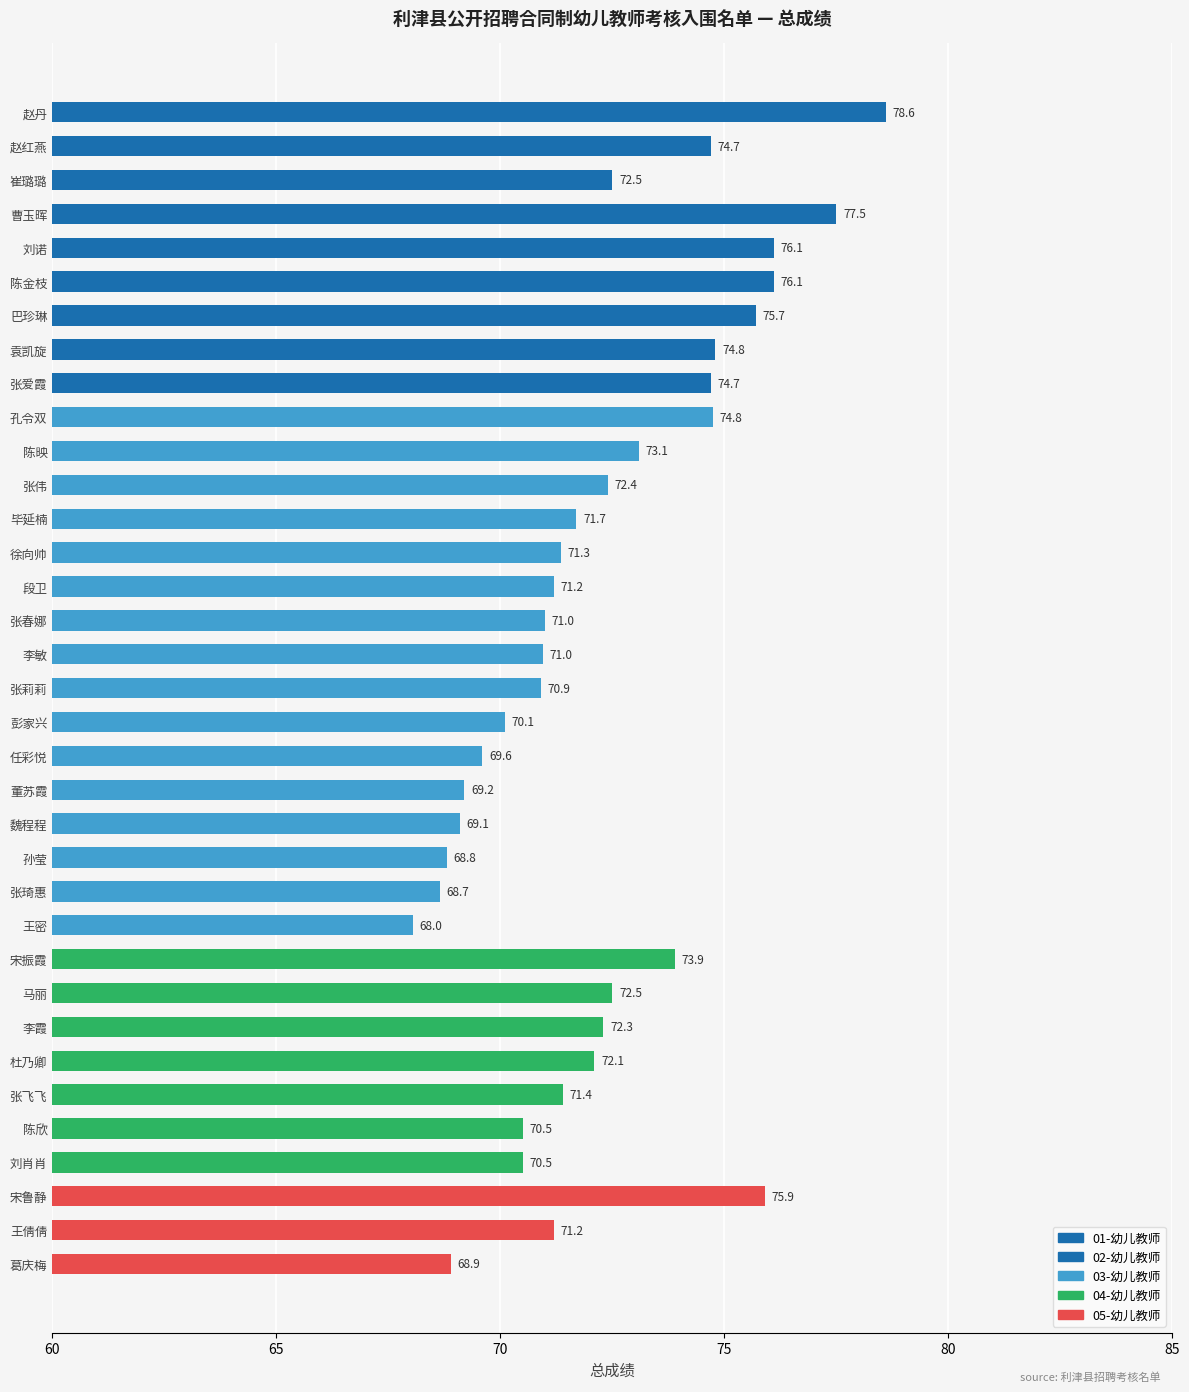

Rank the categories by value from highest to lowest.

赵丹, 曹玉晖, 刘诺, 陈金枝, 宋鲁静, 巴珍琳, 袁凯旋, 孔令双, 赵红燕, 张爱霞, 宋振霞, 陈映, 崔璐璐, 马丽, 张伟, 李霞, 杜乃卿, 毕延楠, 张飞飞, 徐向帅, 段卫, 王倩倩, 张春娜, 李敏, 张莉莉, 陈欣, 刘肖肖, 彭家兴, 任彩悦, 董苏霞, 魏程程, 葛庆梅, 孙莹, 张琦惠, 王密